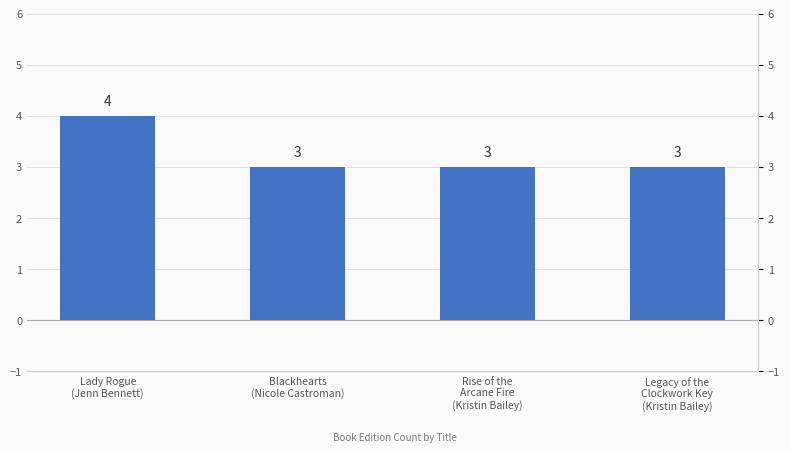

What is the maximum value shown in the chart?

4